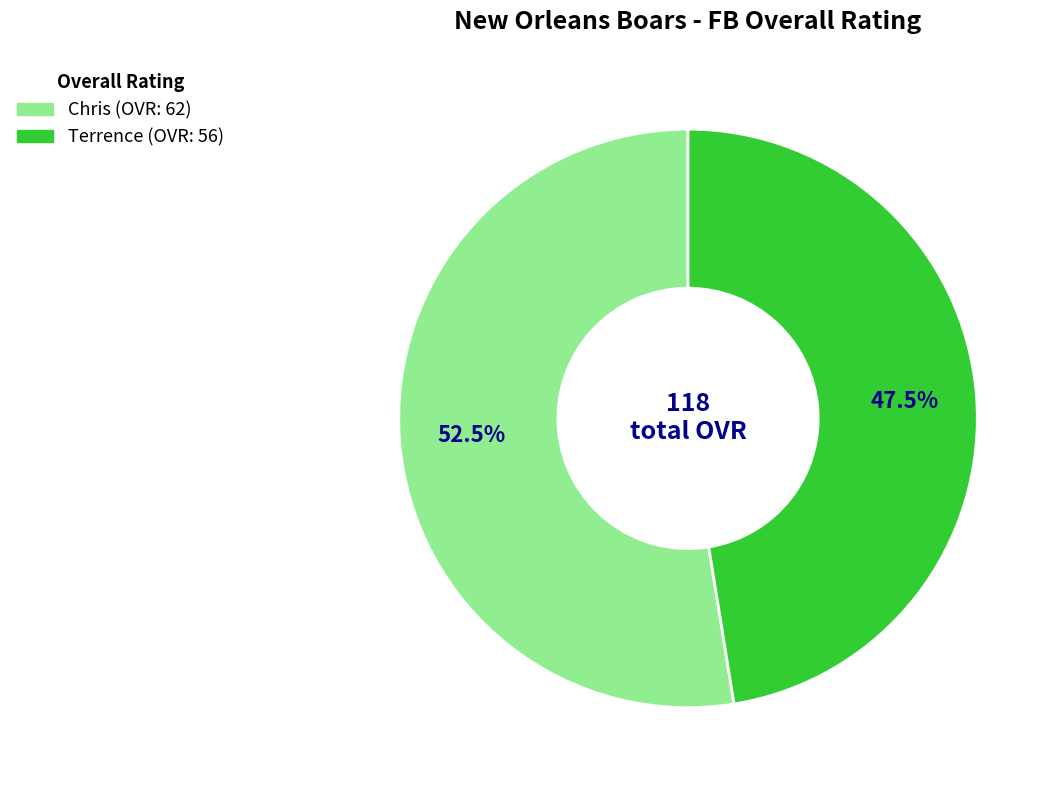

Which category has the biggest portion of the pie?

Chris